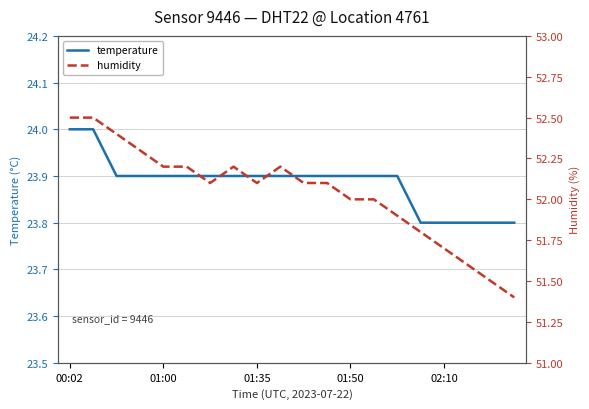

True or false: humidity and temperature cross at least once.

False